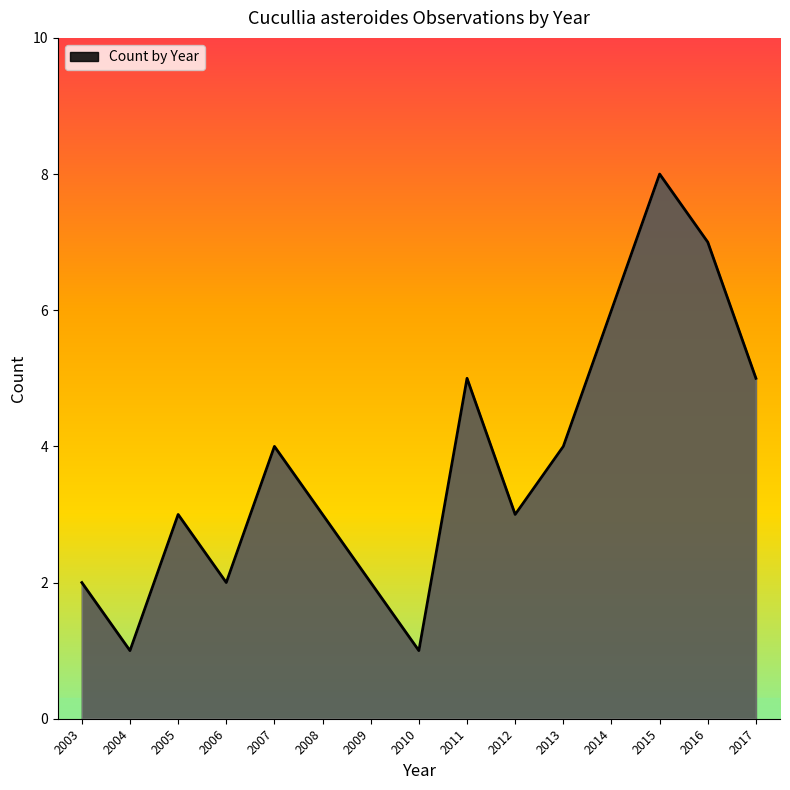

Reading left to right, list all the values displayed in this chart.

2	1	3	2	4	3	2	1	5	3	4	6	8	7	5